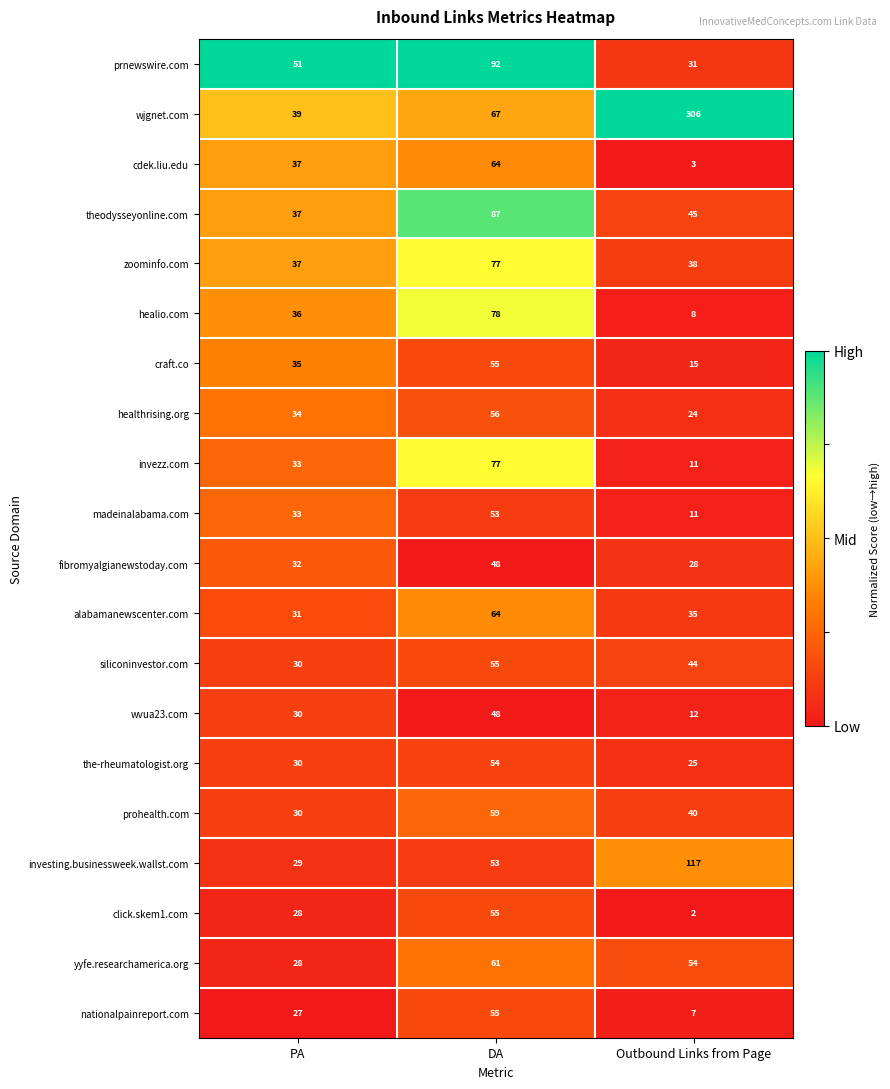

True or false: alabamanewscenter.com has a value of 24 at Outbound Links from Page.

False